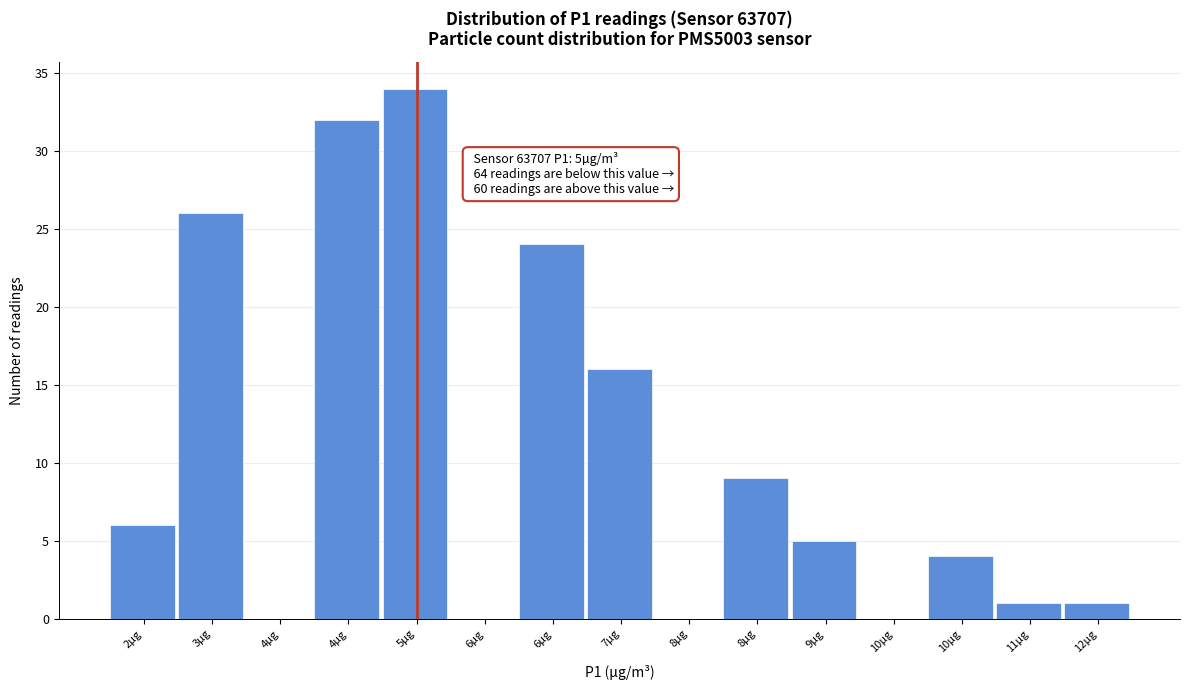

Count the number of categories in the chart.

15